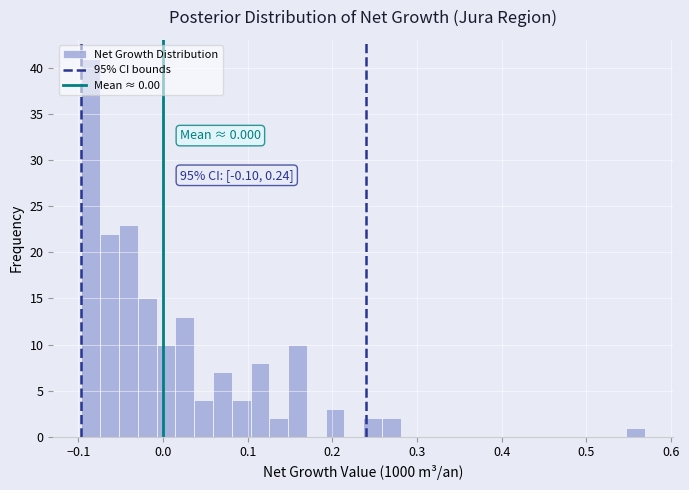

Around what value on the x-axis is the tallest bar? Give the approximate position of its centre, as read against the axis.

-0.09